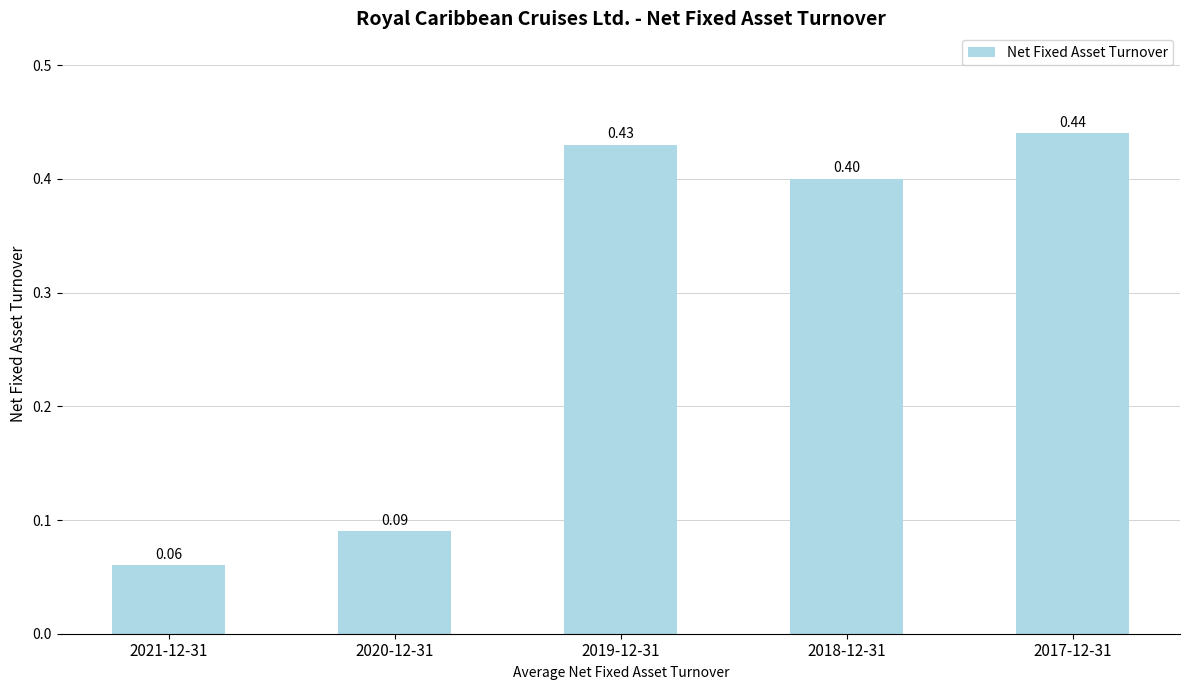

Are the bars horizontal?

No